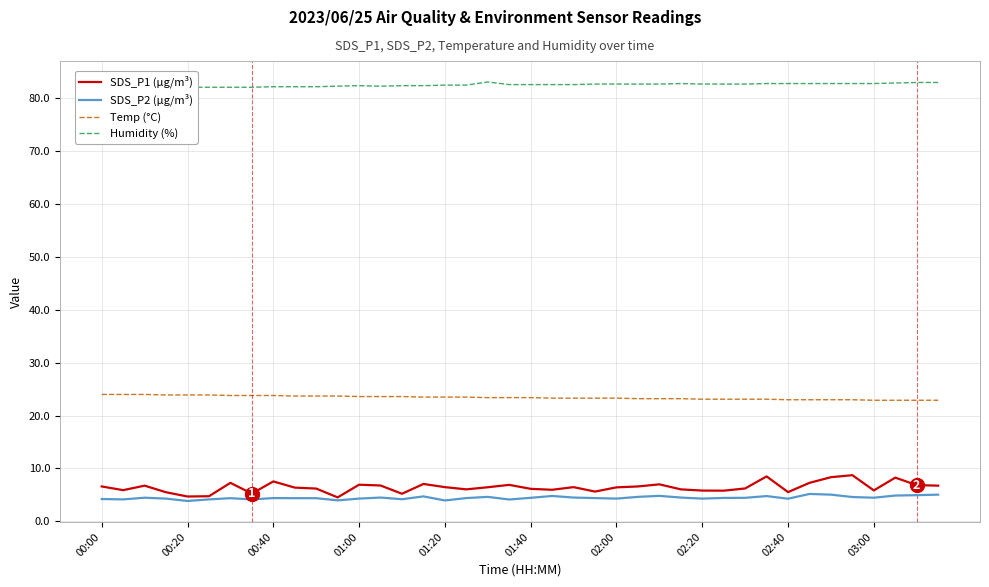

What is the highest value of the Temp (°C) series?

24.0